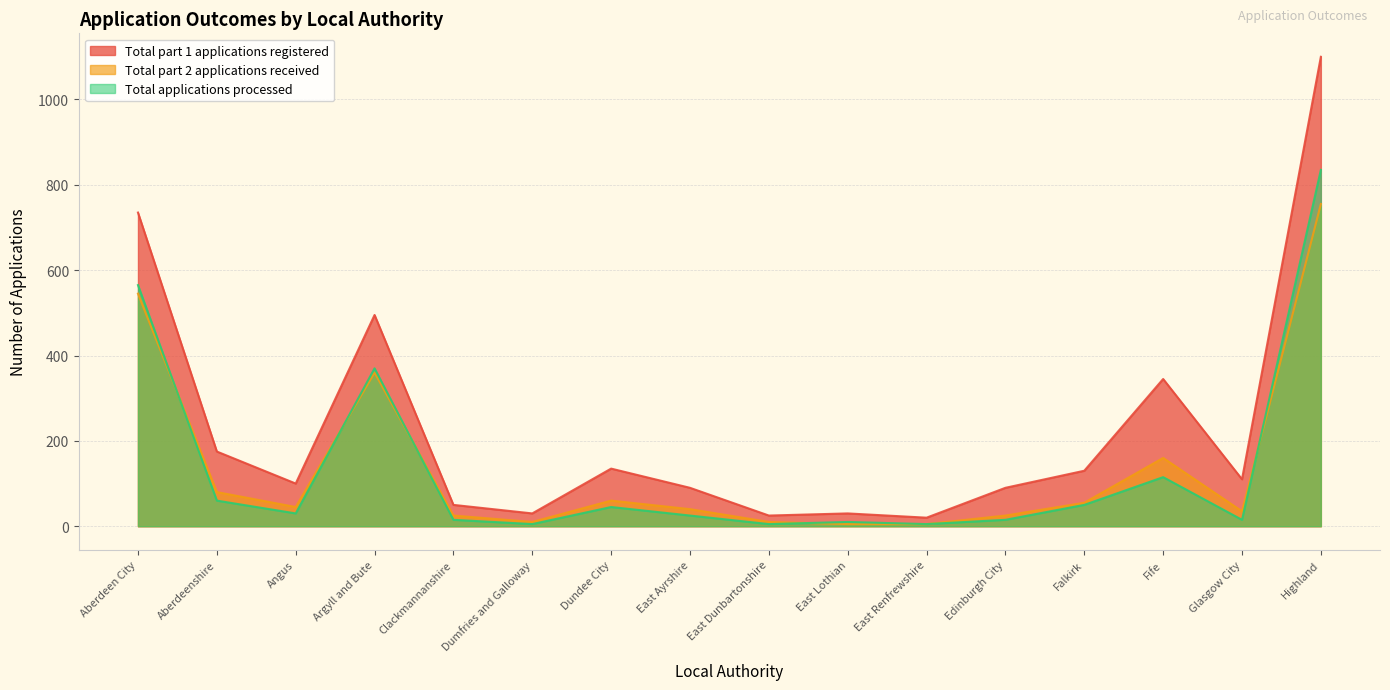

The value of Total applications processed at East Ayrshire is 25. True or false?

True